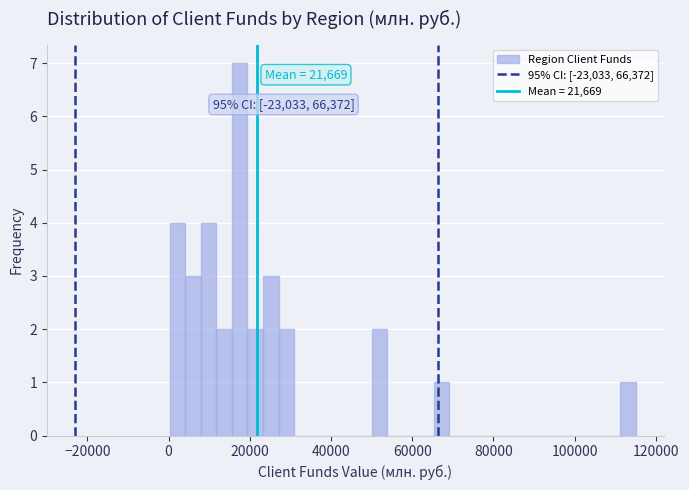

Read against the x-axis, roughly where is the centre of the tallest bar?

18000